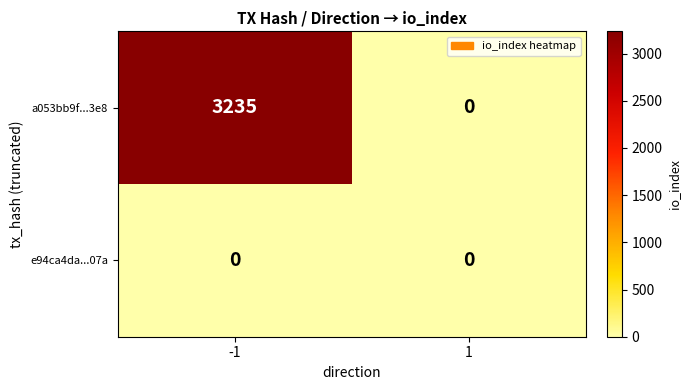

What is the difference between the maximum and minimum values in the a053bb9f...3e8 series?

3235